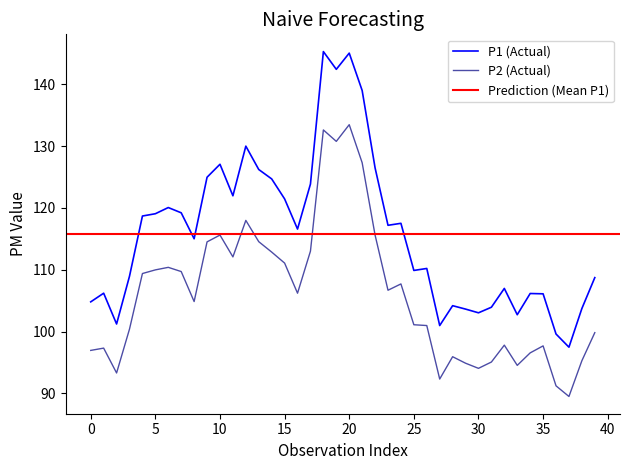

What is the average value of the P2 series?

106.0